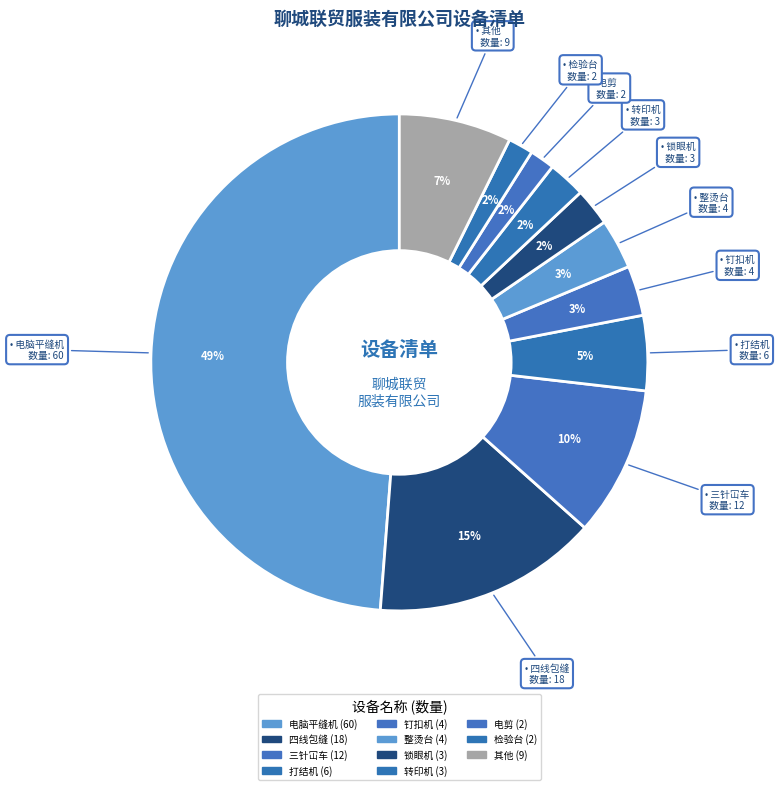

How many slices are in this pie chart?

11